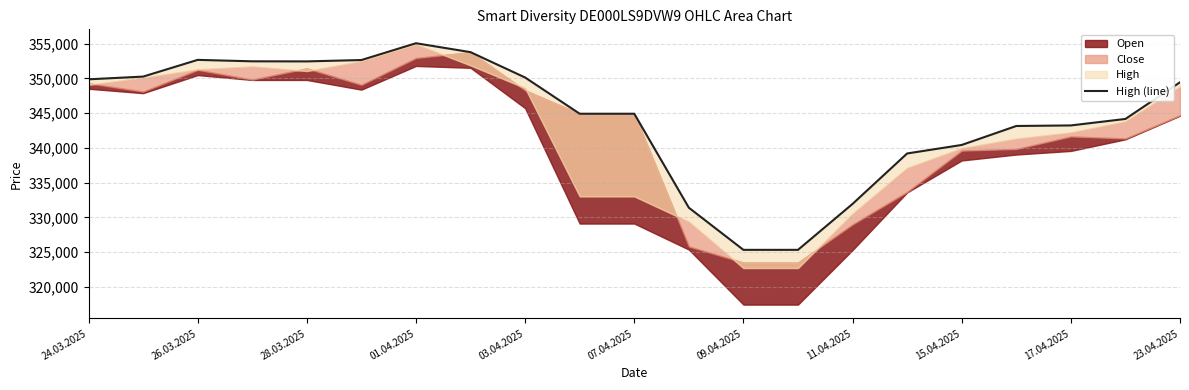

Does the chart display data point markers on the line(s)?

No